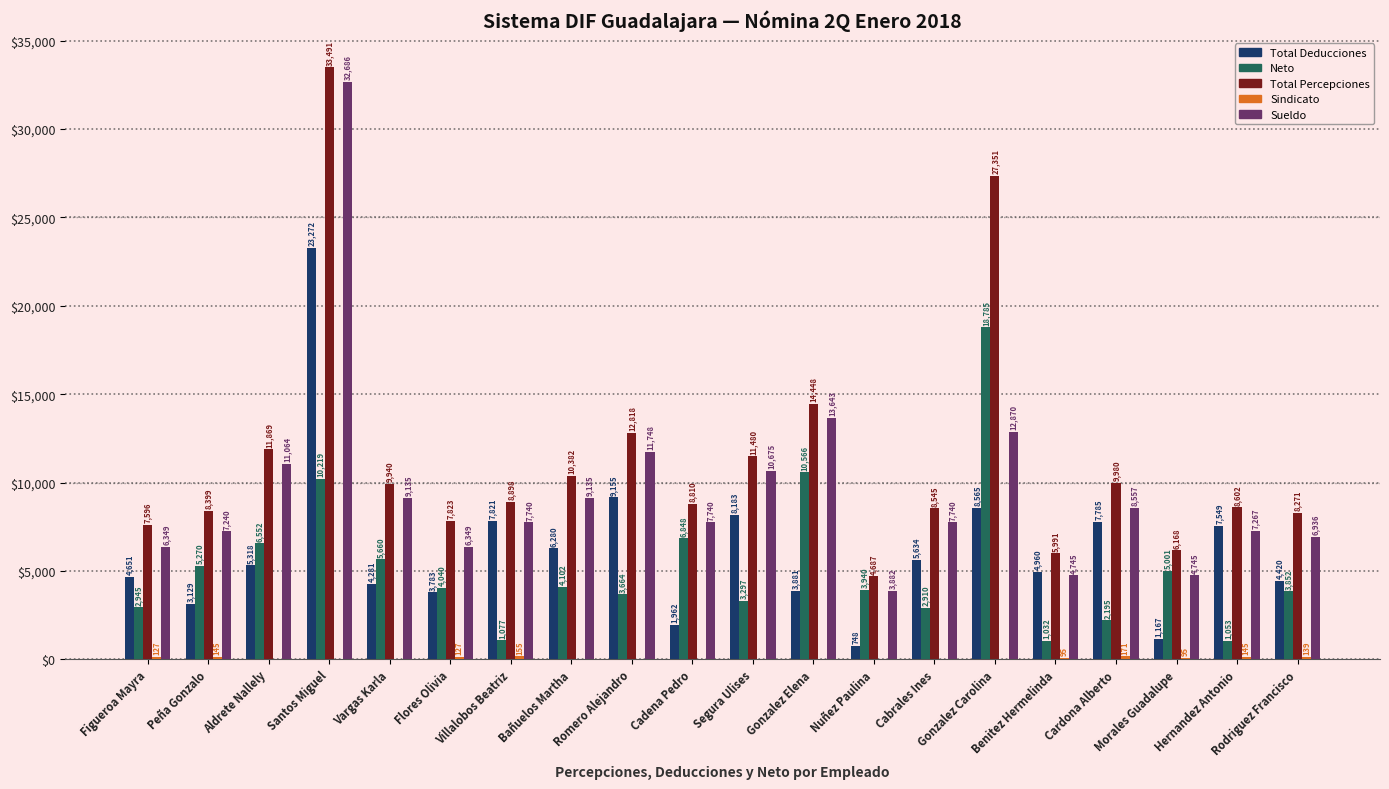

At which category is the sum across all series the highest?

Santos Miguel